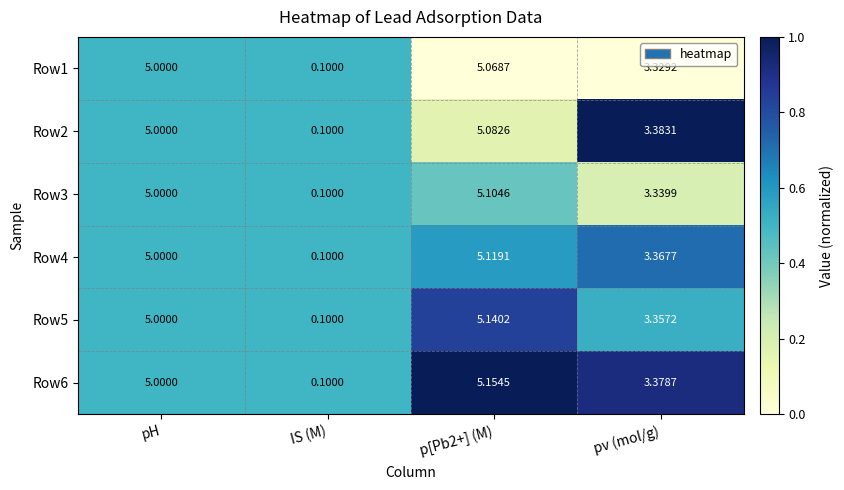

Is the value of Row6 at pv (mol/g) greater than the value of Row1 at p[Pb2+] (M)?

No